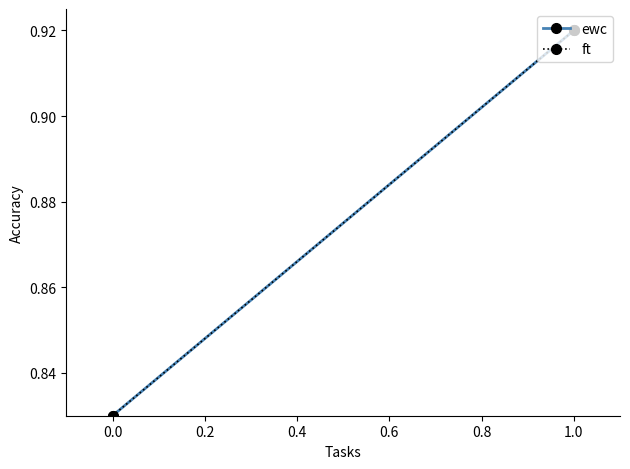

What is the highest value of the ft series?

0.9